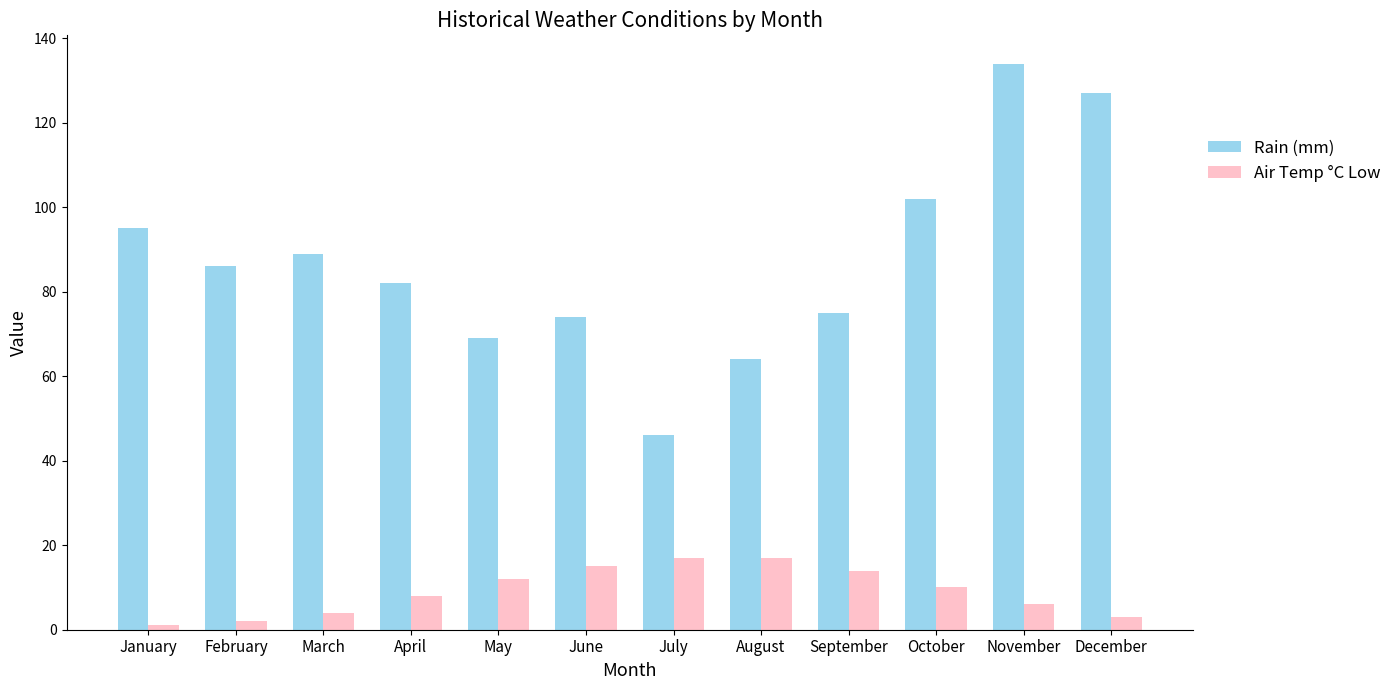

Reading left to right, what are all the values shown in this chart?

Rain (mm): January=95	February=86	March=89	April=82	May=69	June=74	July=46	August=64	September=75	October=102	November=134	December=127
Air Temp °C Low: January=1	February=2	March=4	April=8	May=12	June=15	July=17	August=17	September=14	October=10	November=6	December=3